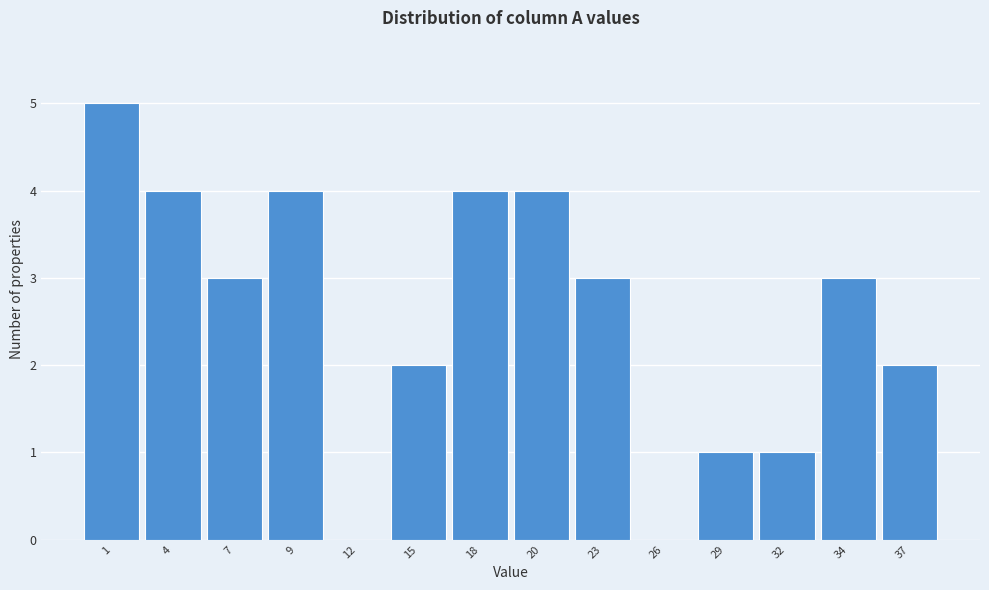

Reading left to right, what are all the values shown in this chart?

1=5	4=4	7=3	9=4	12=0	15=2	18=4	20=4	23=3	26=0	29=1	32=1	34=3	37=2